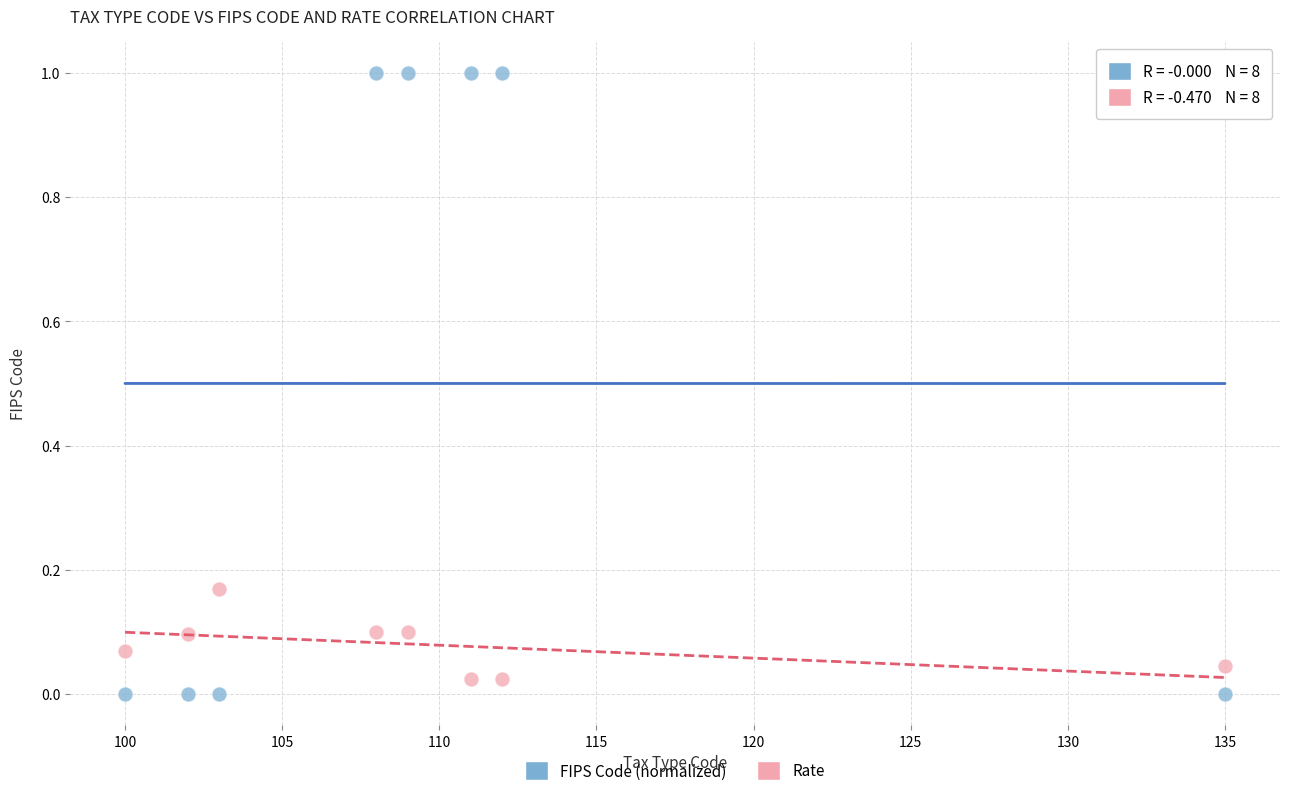

Which series reaches the minimum Y coordinate?

FIPS Code (normalized)